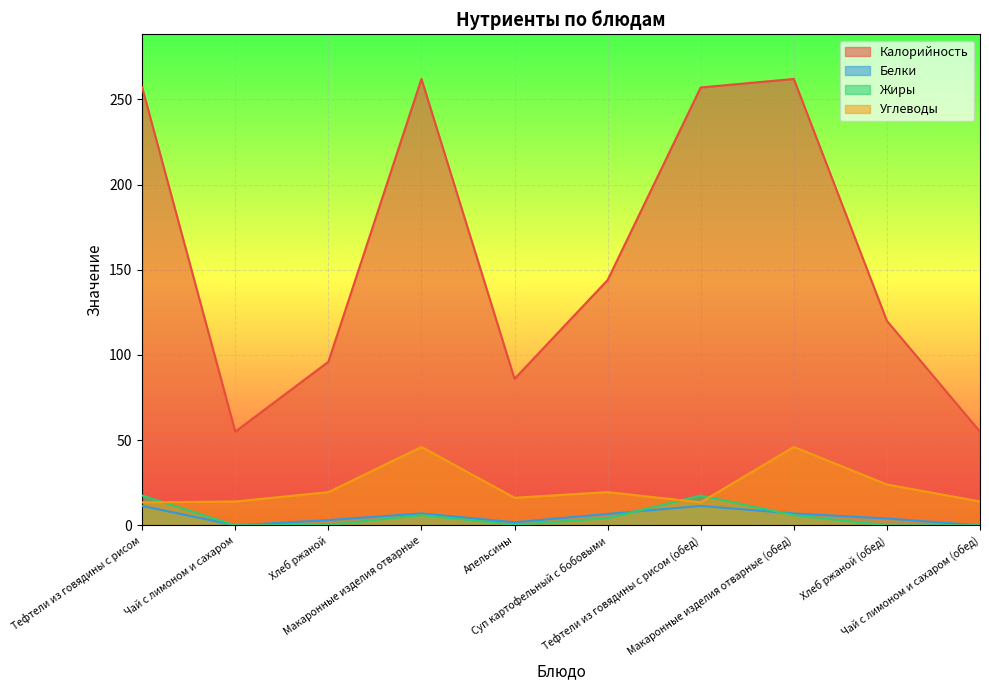

Which series has the largest range (max minus min)?

Калорийность